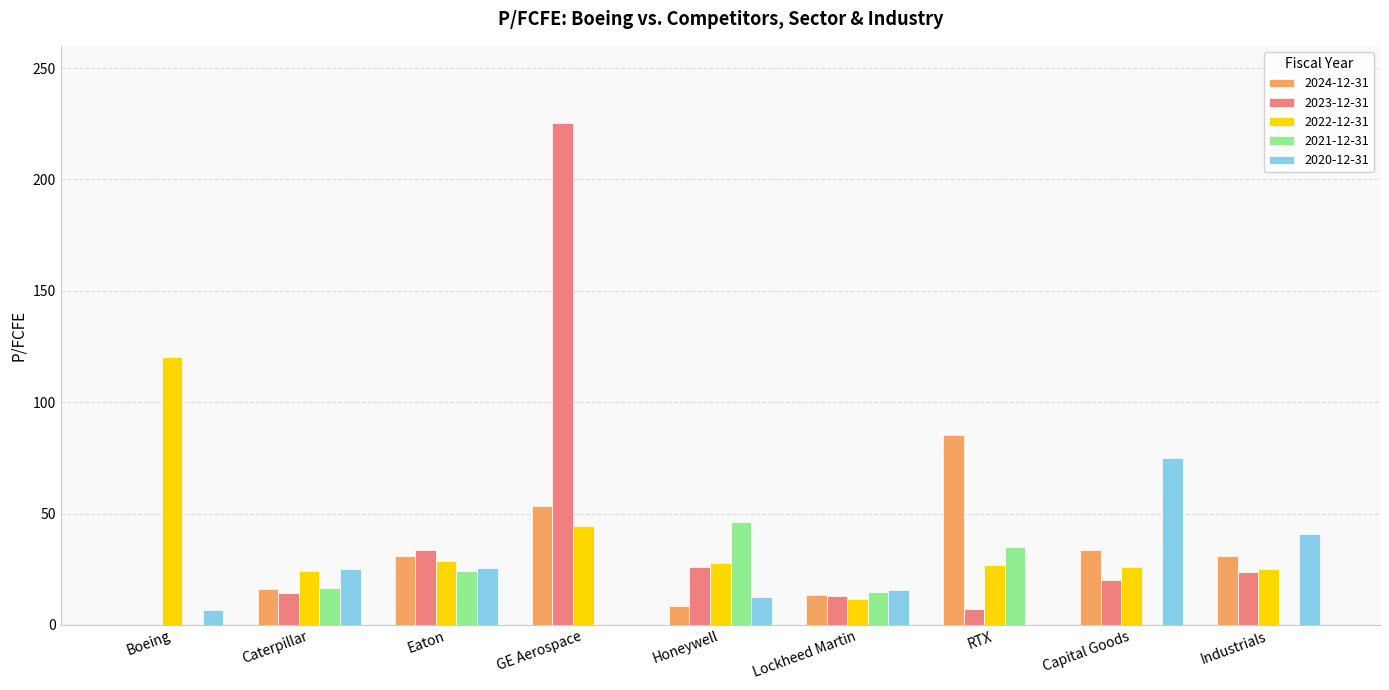

Between Eaton and GE Aerospace, which series saw the biggest shift?

2023-12-31